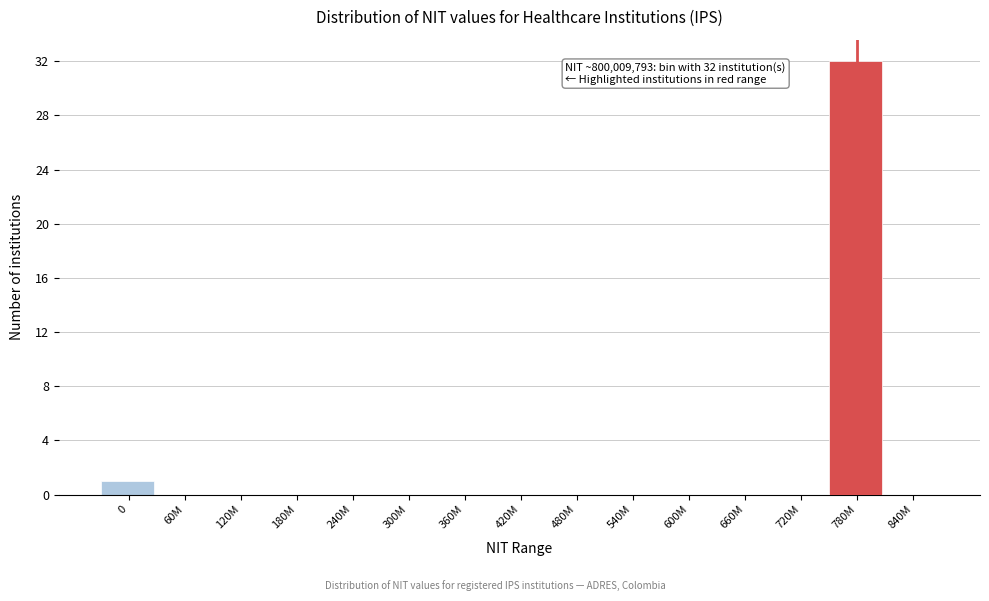

Reading right to left, list all the values displayed in this chart.

840M=0	780M=32	720M=0	660M=0	600M=0	540M=0	480M=0	420M=0	360M=0	300M=0	240M=0	180M=0	120M=0	60M=0	0=1